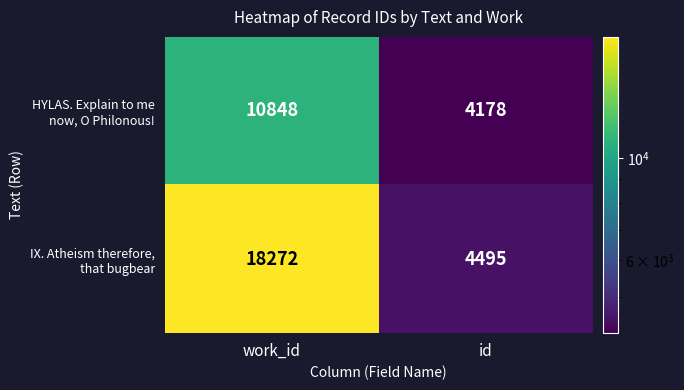

At which category does the chart reach its minimum across all series?

id